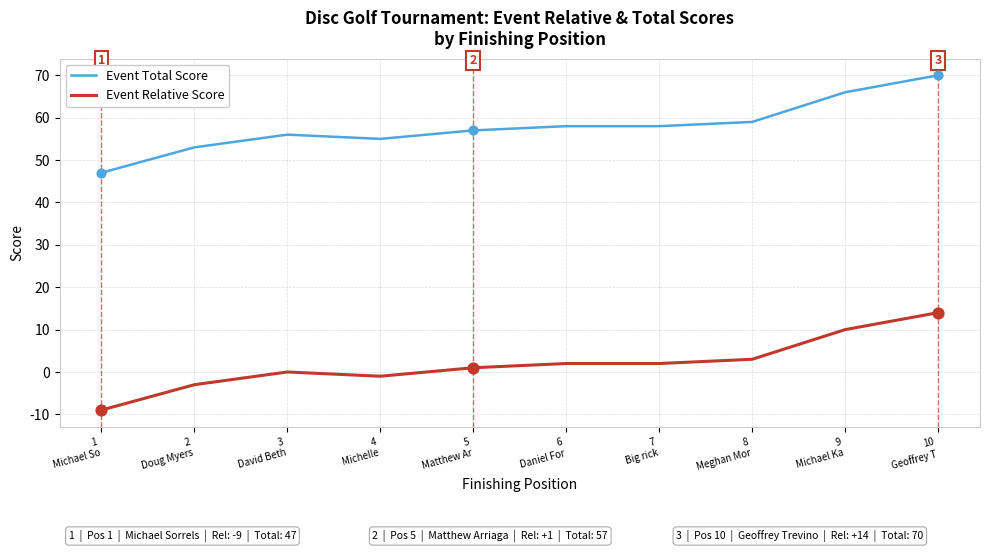

Which series has the largest total across all categories?

Event Total Score